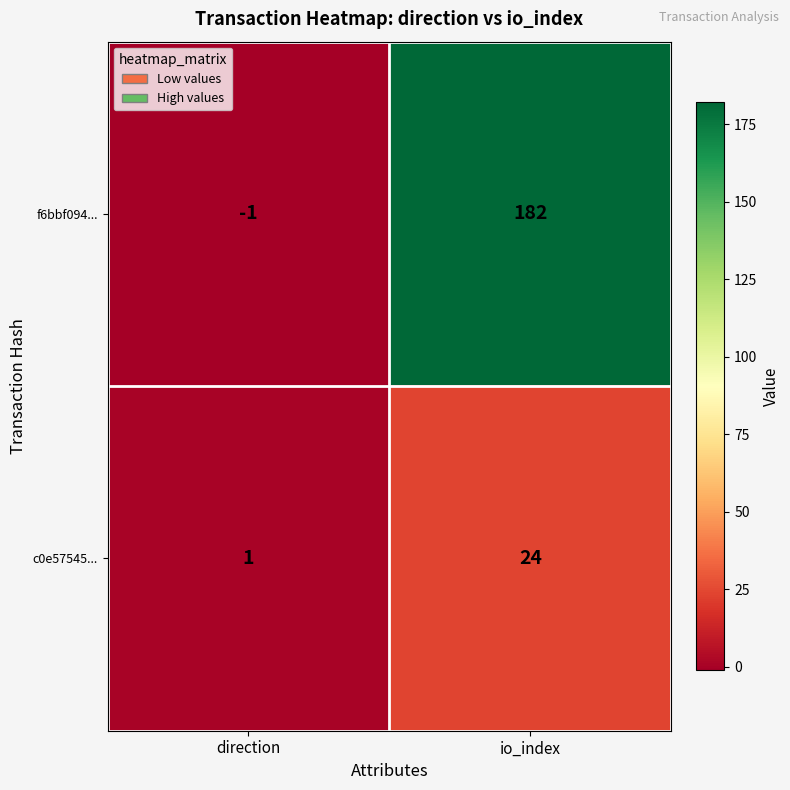

Reading left to right, list all the values displayed in this chart.

f6bbf094...: -1	182
c0e57545...: 1	24